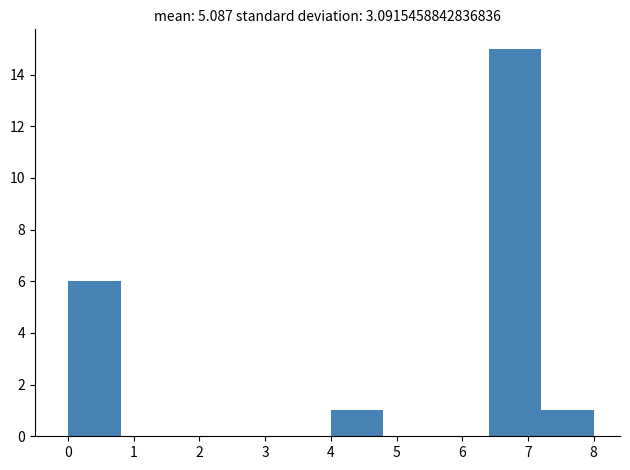

Reading left to right, list every bar in this chart as the range it spans on the x-axis followed by its height. The values are not printed on the chart, so give them approximately, as read against the axis.

0.0 to 0.8: 6
0.8 to 1.6: 0
1.6 to 2.4: 0
2.4 to 3.2: 0
3.2 to 4.0: 0
4.0 to 4.8: 1
4.8 to 5.6: 0
5.6 to 6.4: 0
6.4 to 7.2: 15
7.2 to 8.0: 1